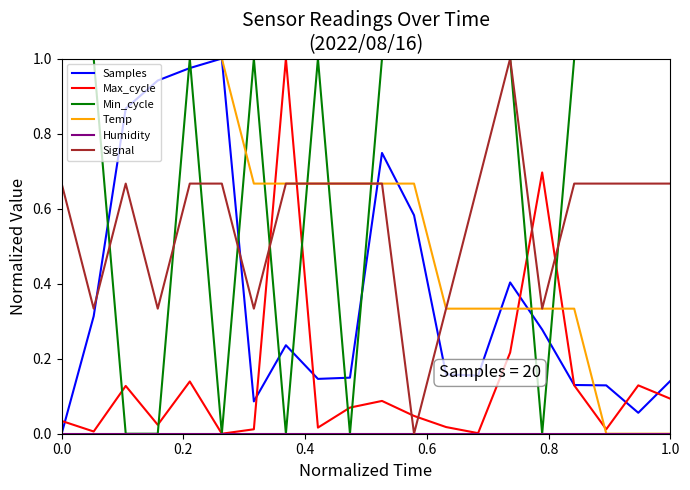

How many lines are shown in the chart?

6